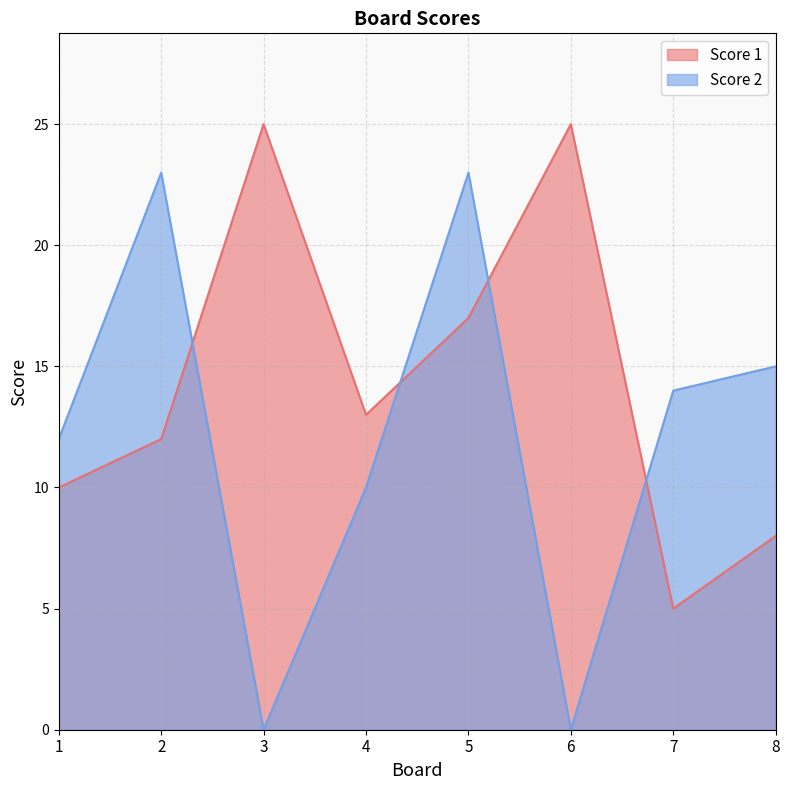

What are all the series names shown in the legend?

Score 1, Score 2